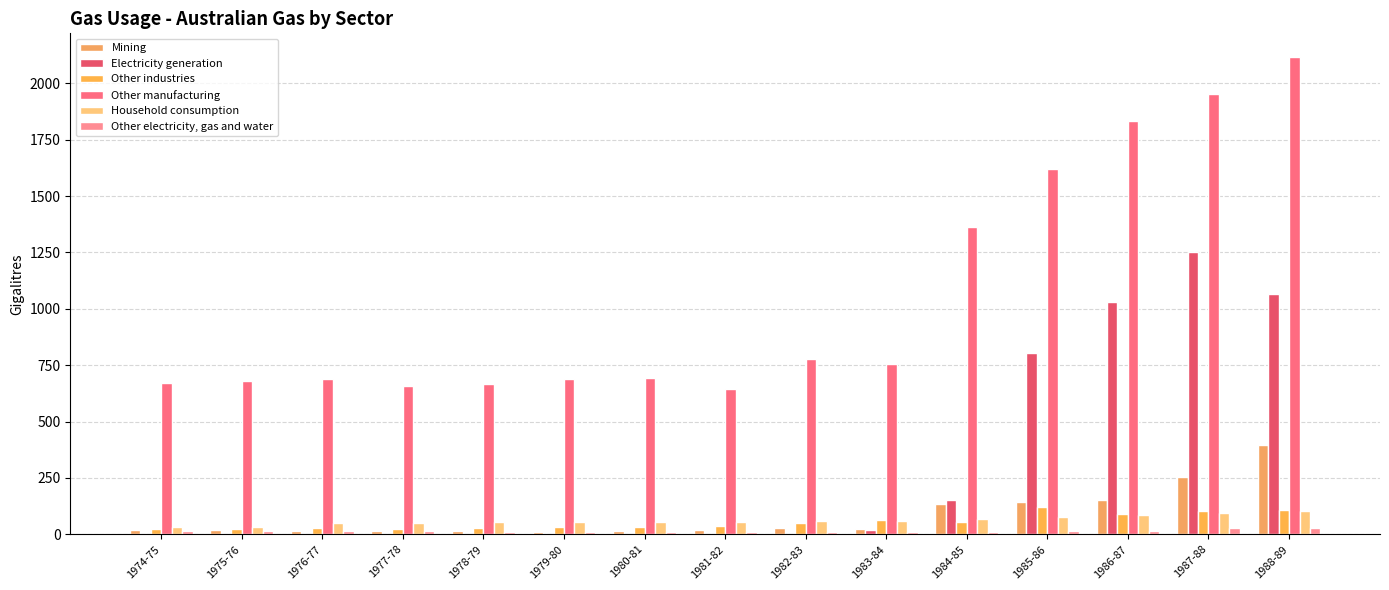

Reading left to right, transcribe all the data shown in this chart.

Mining: 16.9	16.9	14.5	14.5	14.5	12.0	14.5	19.3	26.5	24.1	132.5	142.2	154.2	255.4	397.6
Electricity generation: 0.0	0.0	0.0	2.4	2.4	2.4	2.4	2.4	2.4	16.9	154.2	804.8	1031.3	1253.0	1067.5
Other industries: 24.1	21.7	26.5	21.7	28.9	31.3	33.7	38.6	48.2	65.1	55.4	122.9	89.2	103.6	108.4
Other manufacturing: 672.3	681.9	689.2	655.4	667.5	689.2	694.0	645.8	778.3	756.6	1363.9	1621.7	1831.3	1954.2	2115.7
Household consumption: 31.3	33.7	48.2	48.2	55.4	53.0	55.4	53.0	57.8	60.2	67.5	74.7	84.3	94.0	103.6
Other electricity, gas and water: 14.5	14.5	14.5	14.5	9.6	12.0	12.0	12.0	12.0	9.6	9.6	14.5	14.5	28.9	28.9